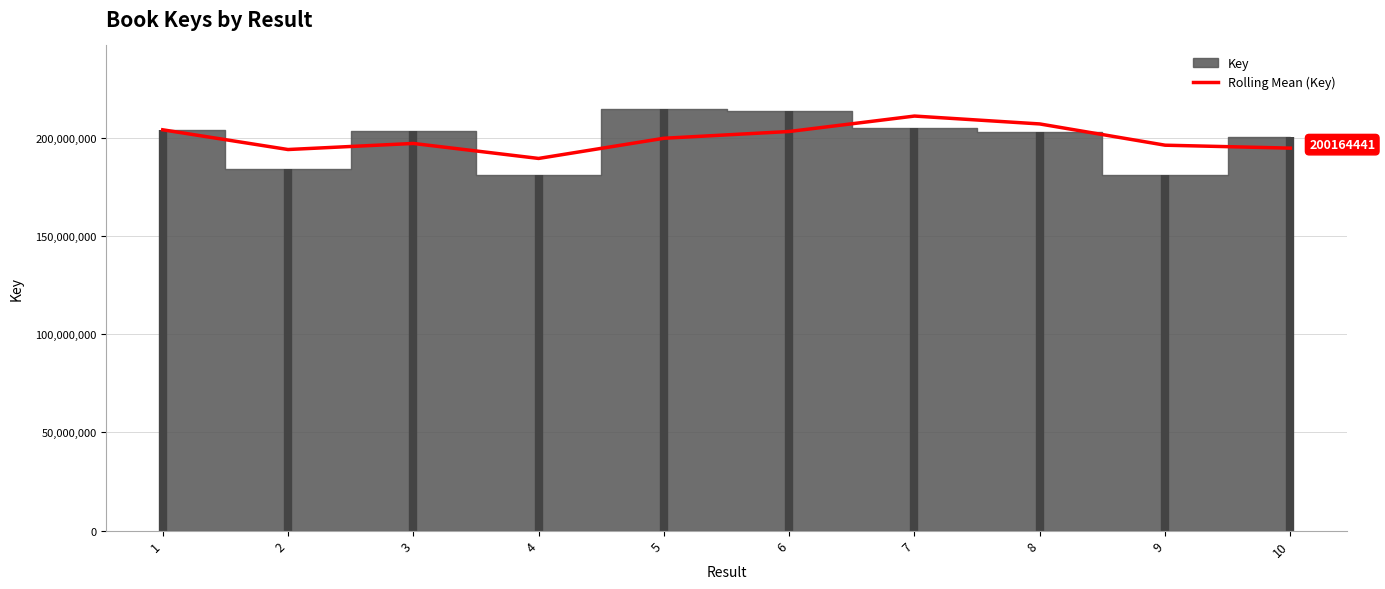

The value of Rolling Mean (Key) at 1 is 363271261.3. True or false?

False